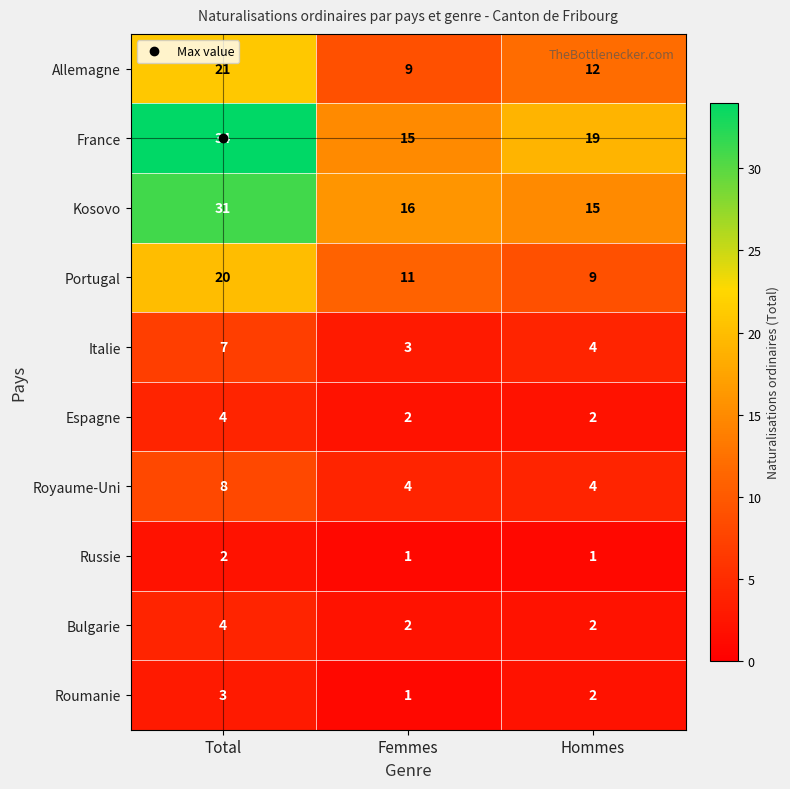

What is the total value across all series at Hommes?

70